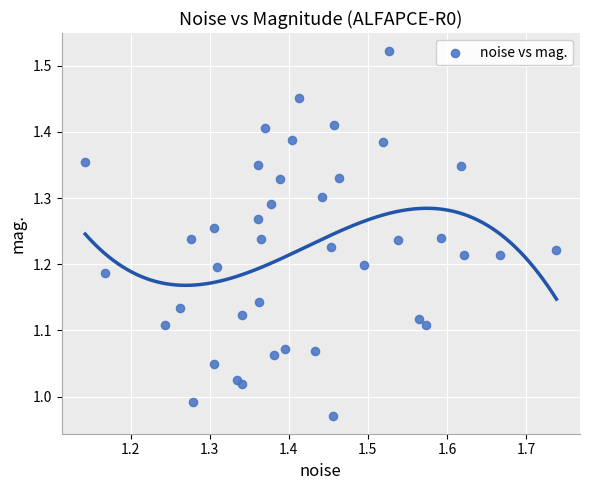

What is the range of X values (max minus min)?

0.6